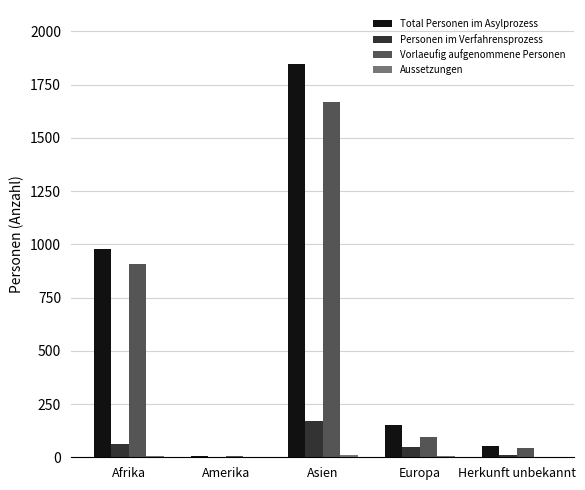

What is the sum of the Personen im Verfahrensprozess values at Asien and Afrika?

232